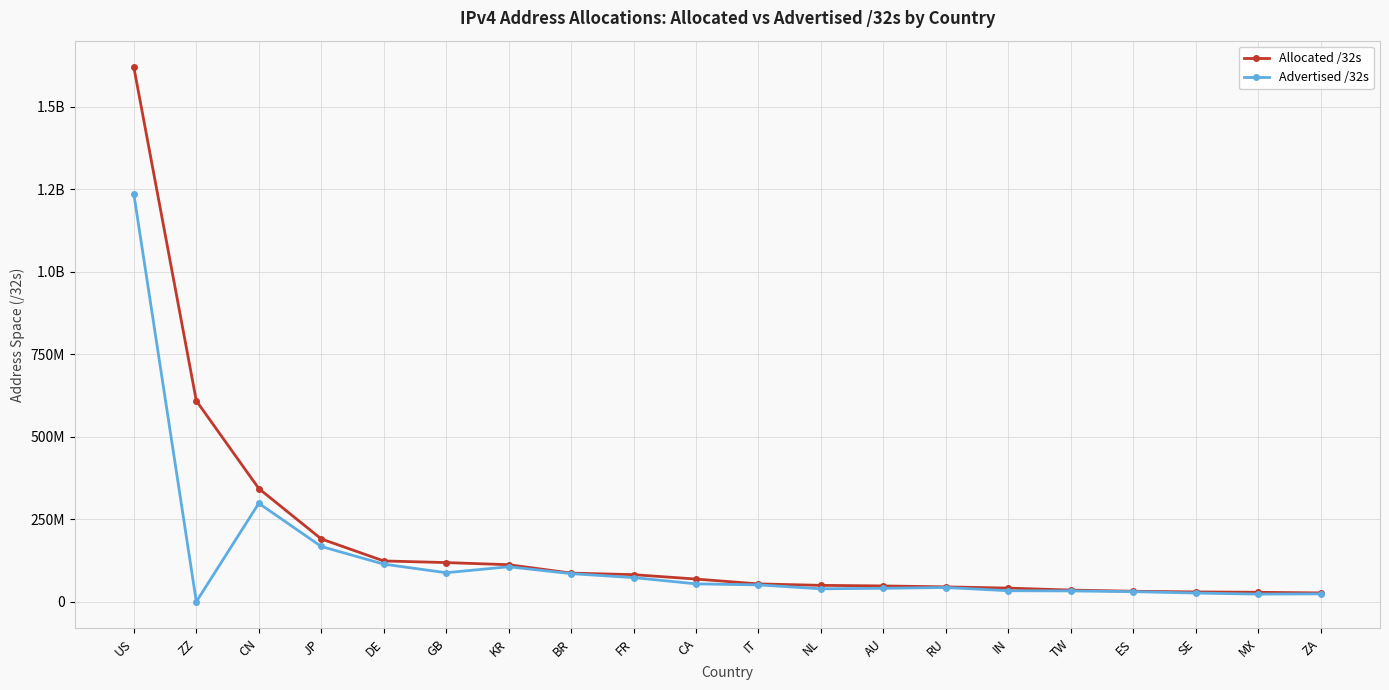

What are all the series names shown in the legend?

Allocated /32s, Advertised /32s